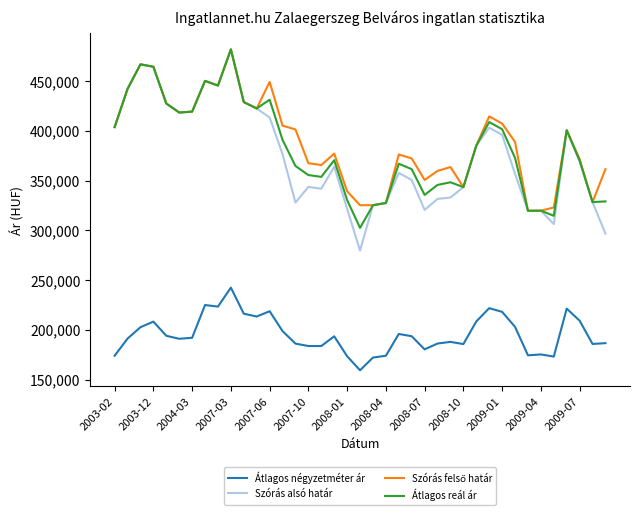

What is the greatest value displayed?

481827